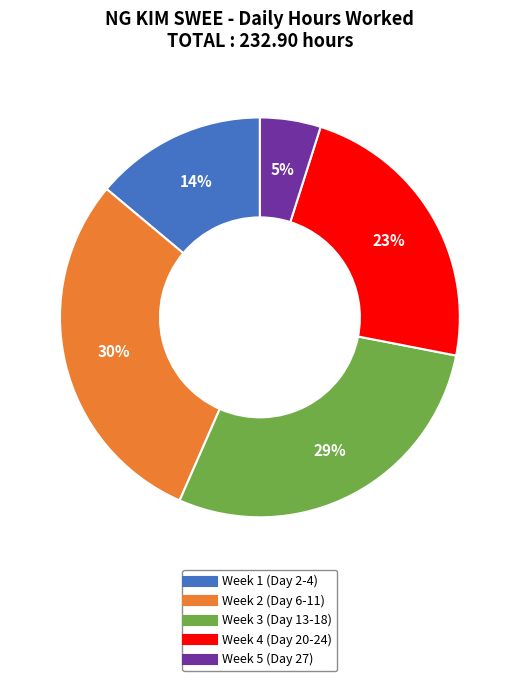

To the nearest percent, what is the average slice percentage?

20%